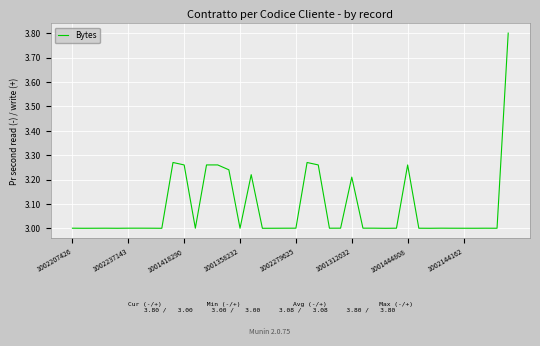

Where is the first local minimum?

1002237143